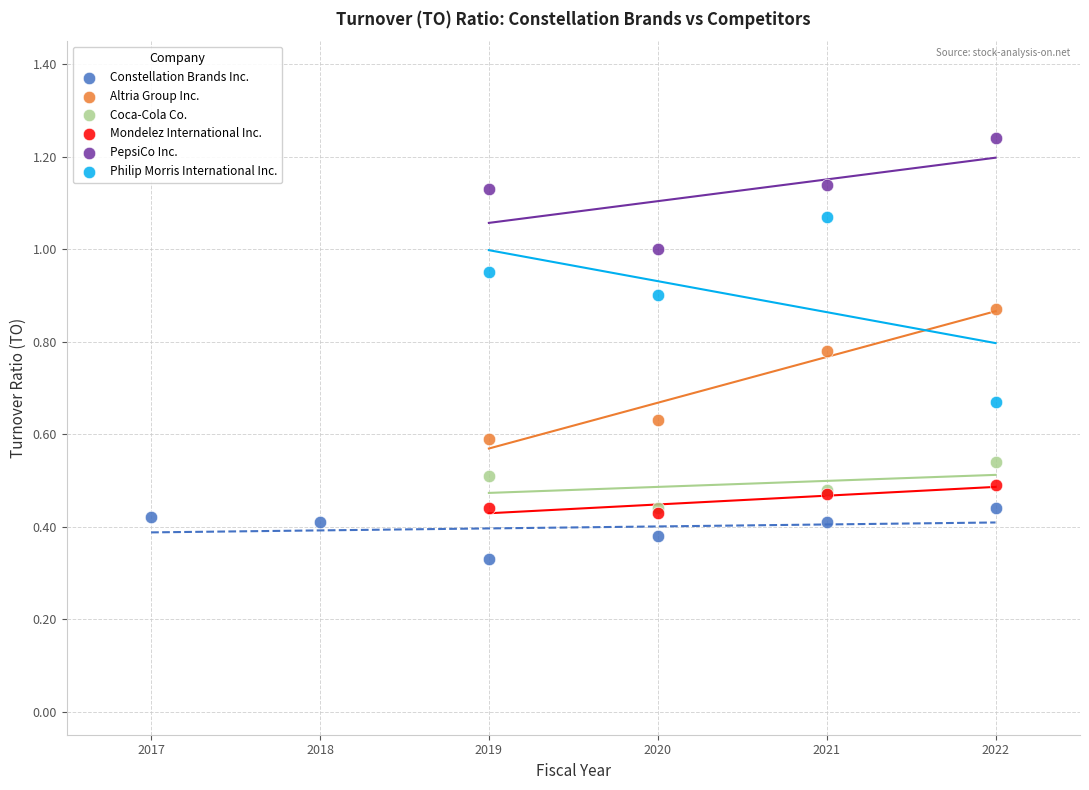

Which series reaches the minimum Y coordinate?

Constellation Brands Inc.